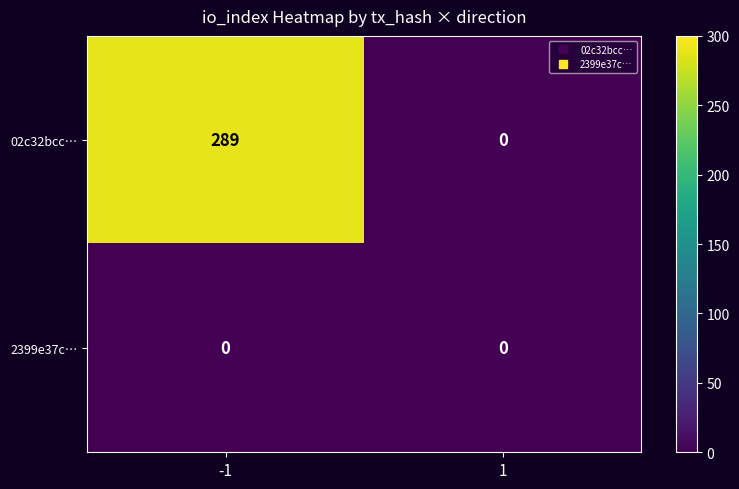

Which series has the widest spread of values?

02c32bcc…